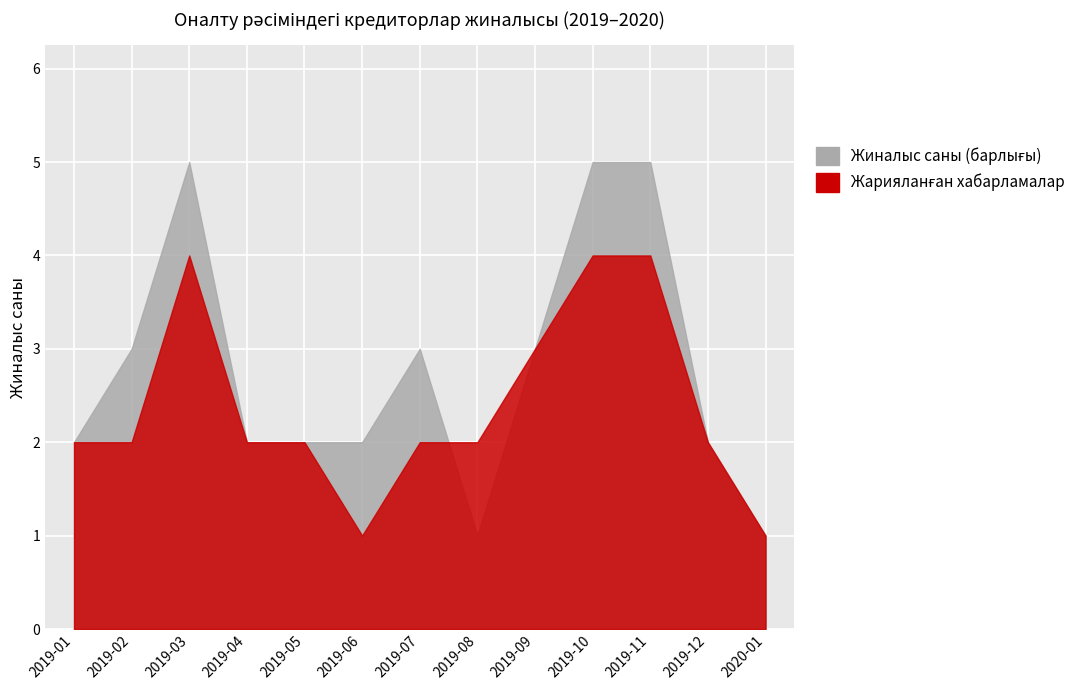

What is the label of the 11th point from the right?

2019-03